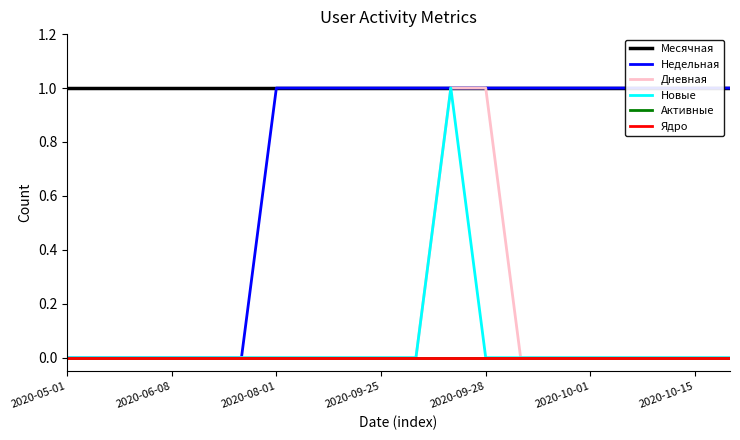

What position from the left is 2020-06-08?

4